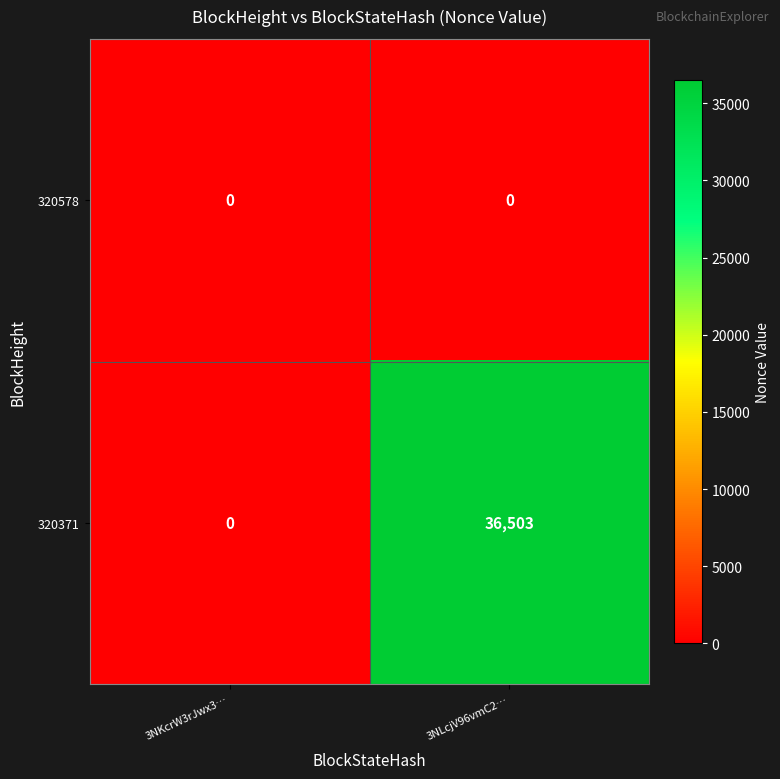

How many data points does each series have?

2